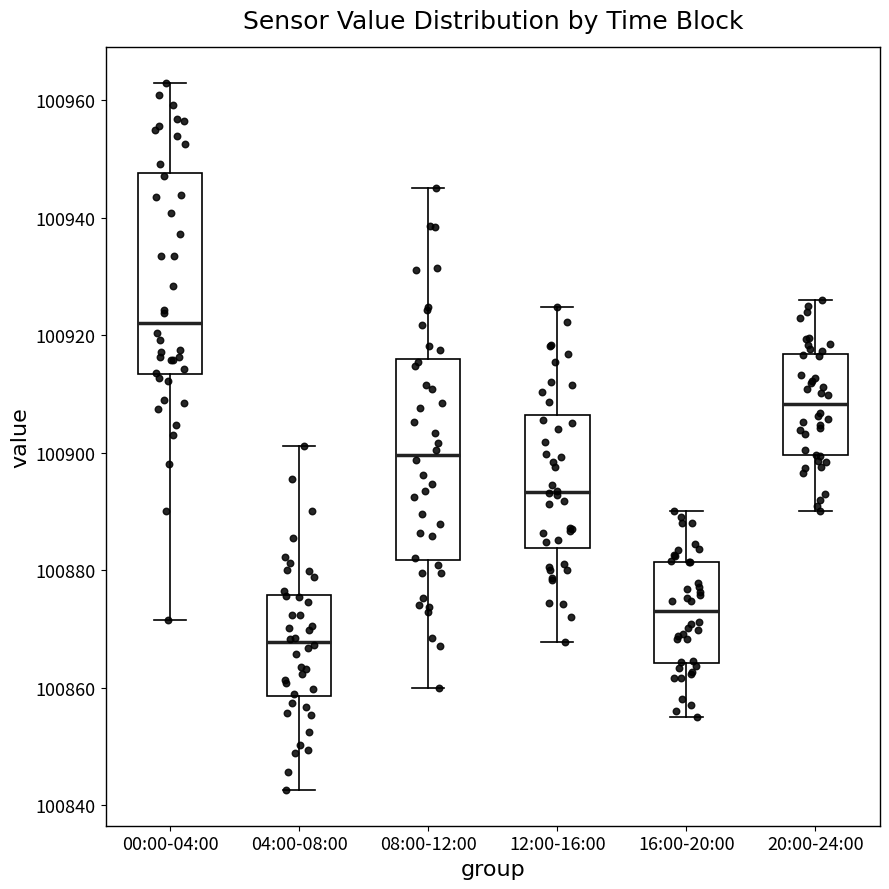

Which box has the highest median line?

00:00-04:00